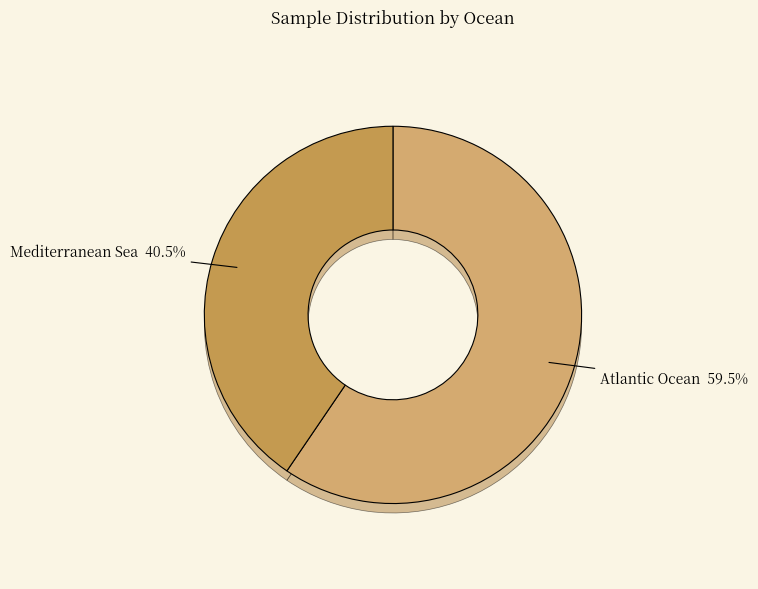

Which category has the smallest portion of the pie?

Mediterranean Sea